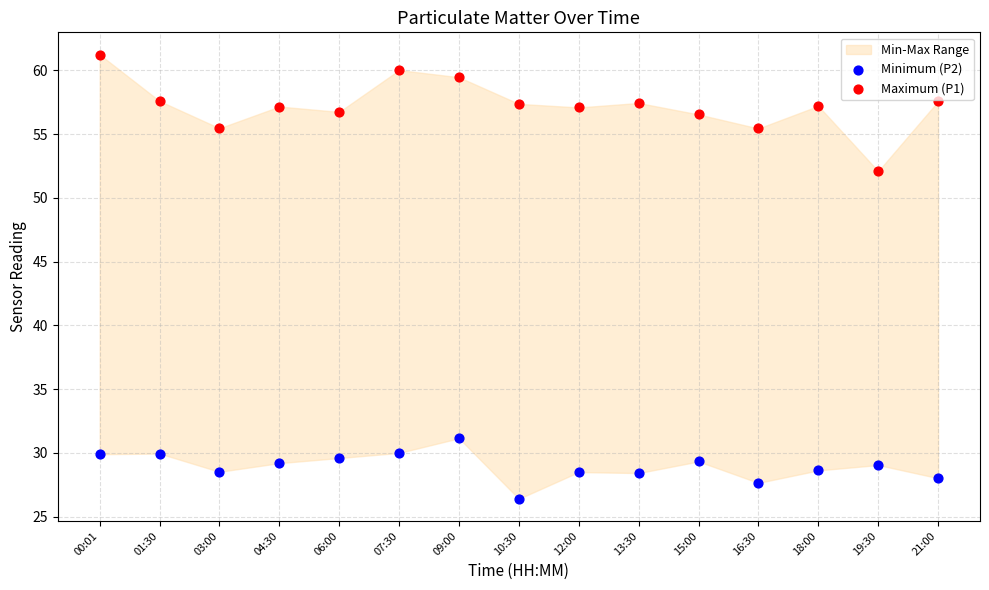

Across all series, what Y value is closest to 43?

52.1